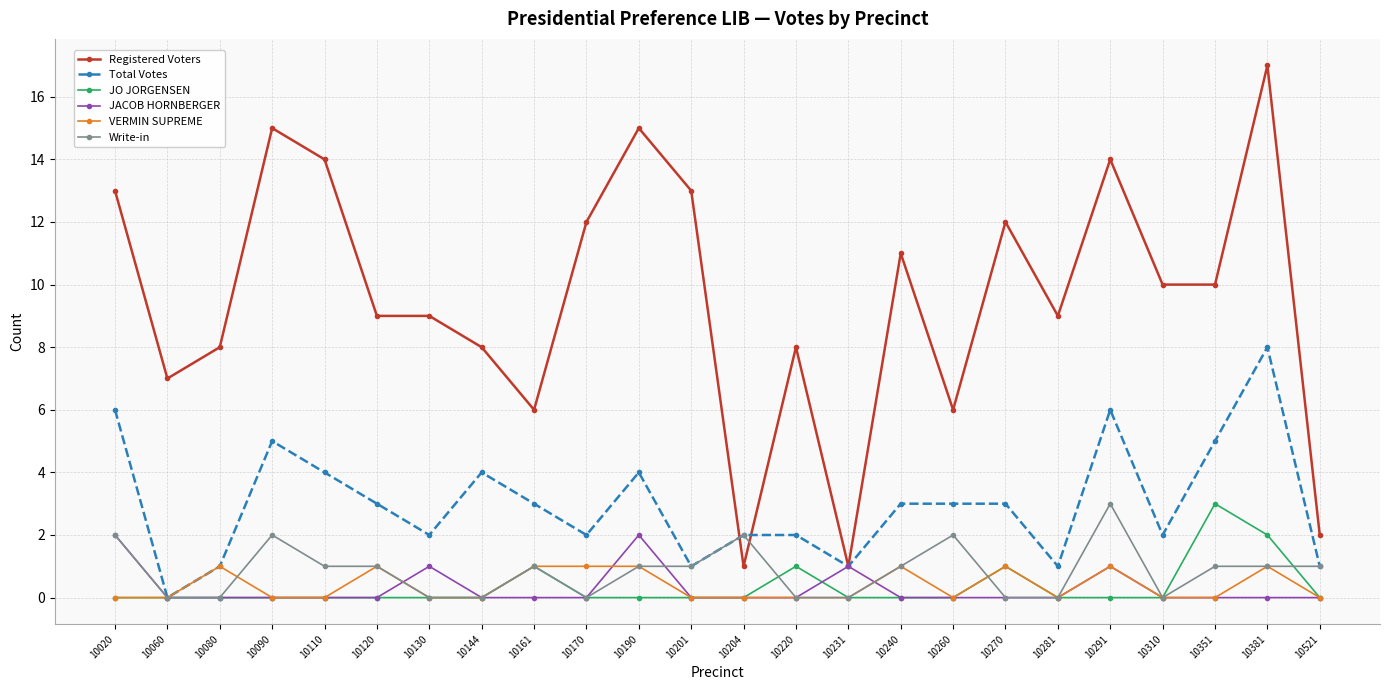

Is this an area chart (filled region under the line)?

No